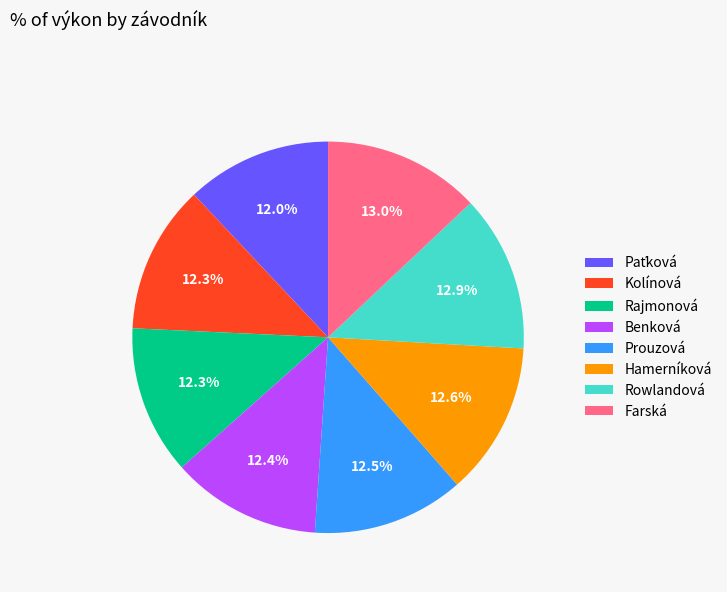

To the nearest percent, what is the difference between the largest and smallest slice percentages?

1%